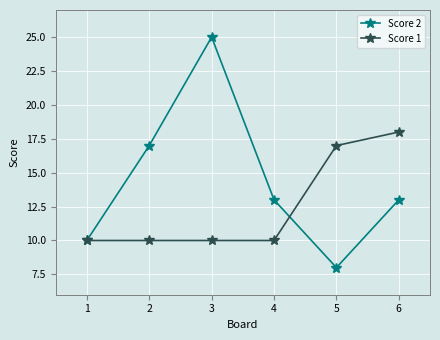

The Score 1 series shows 10 at 2. True or false?

True